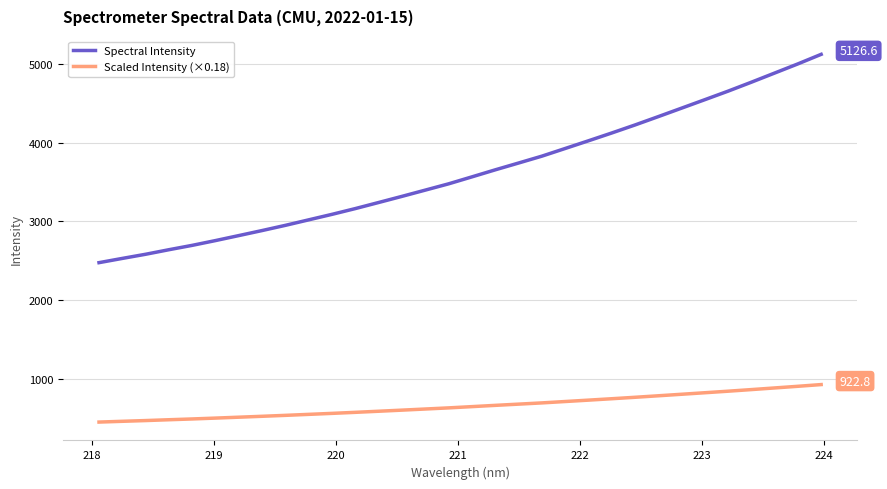

What is the value of the Scaled Intensity (×0.18) point at the 15th from the left?

611.7